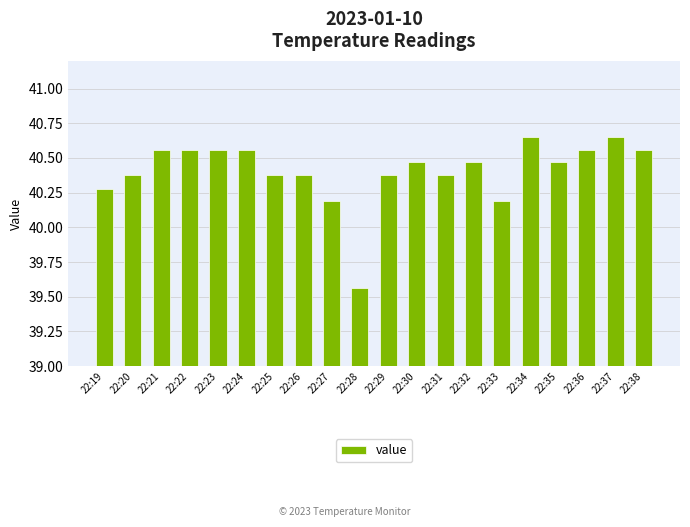

Which label corresponds to the smallest value in the chart?

22:28